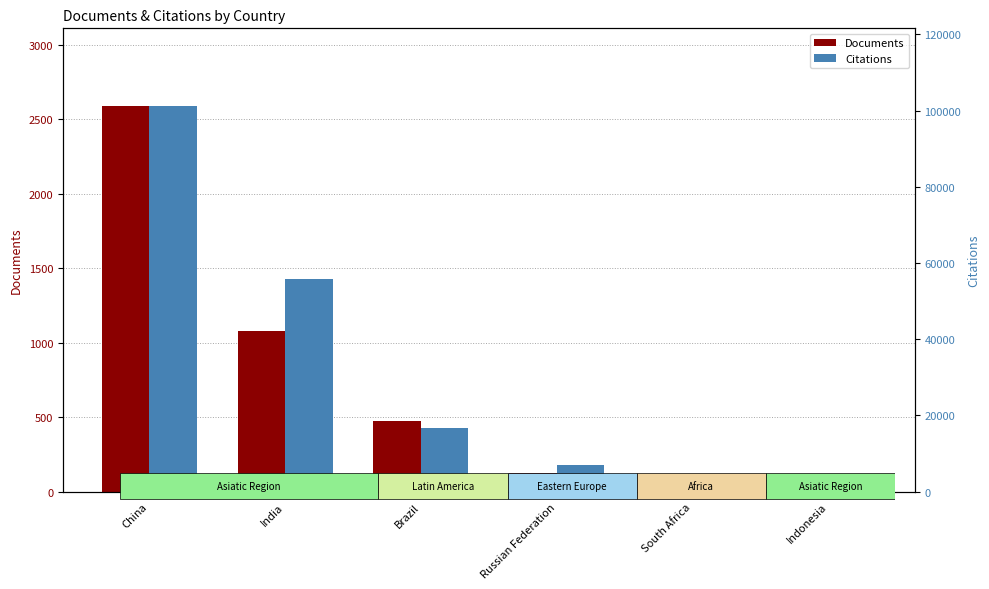

Reading left to right, transcribe all the data shown in this chart.

Documents: 2591	1075	472	123	53	16
Citations: 101331	55930	16760	7094	3541	1320